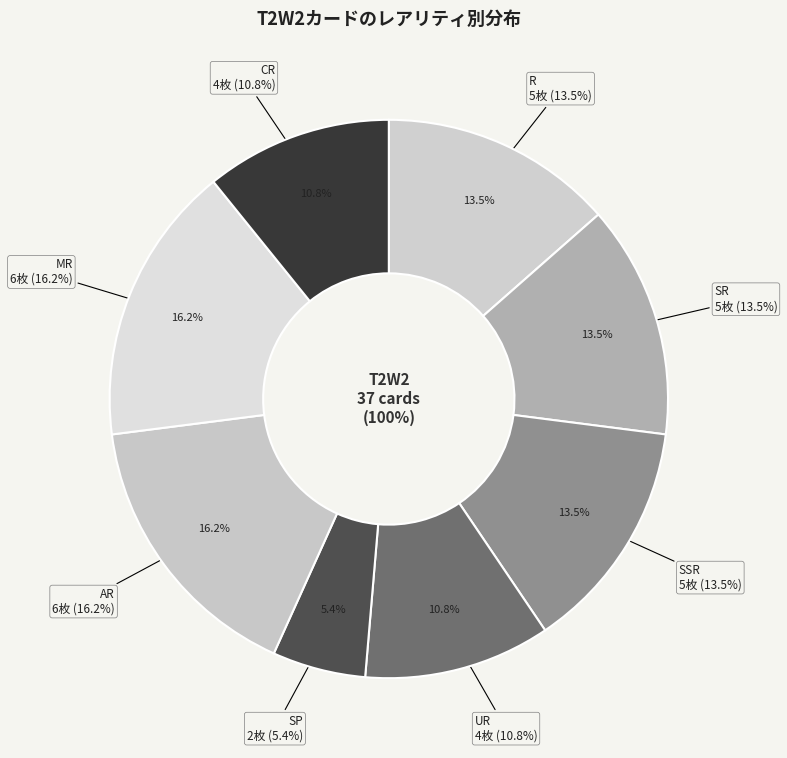

How many segments does this pie chart have?

8